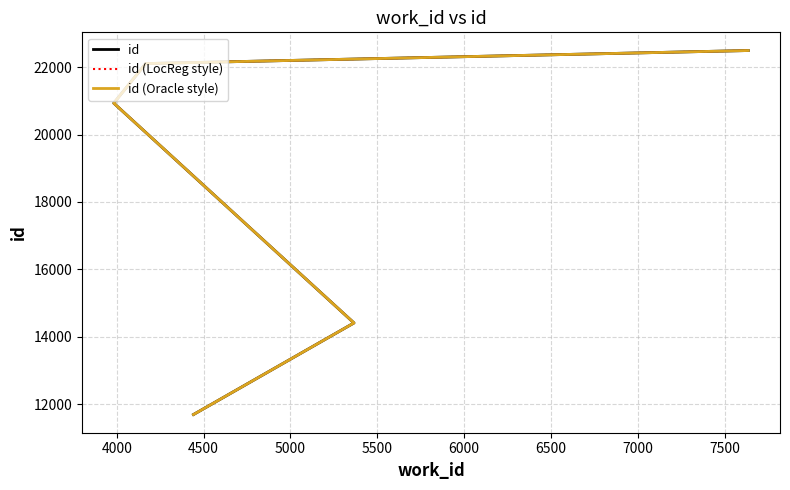

True or false: id has a value of 31170 at 5000.

False